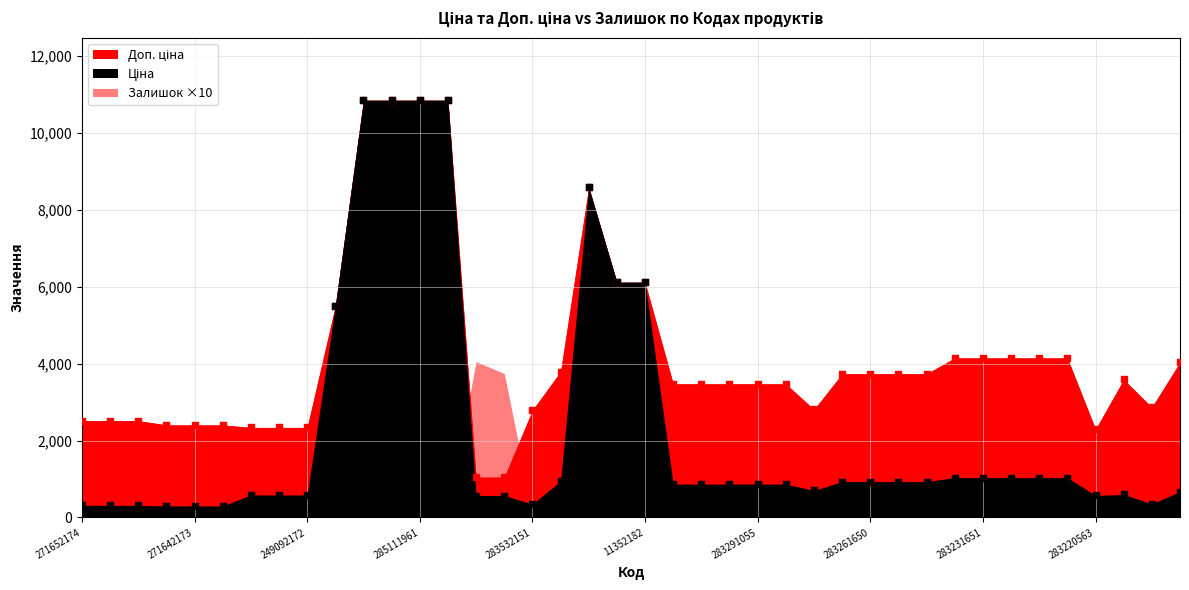

Which series contains the highest Y value?

Ціна